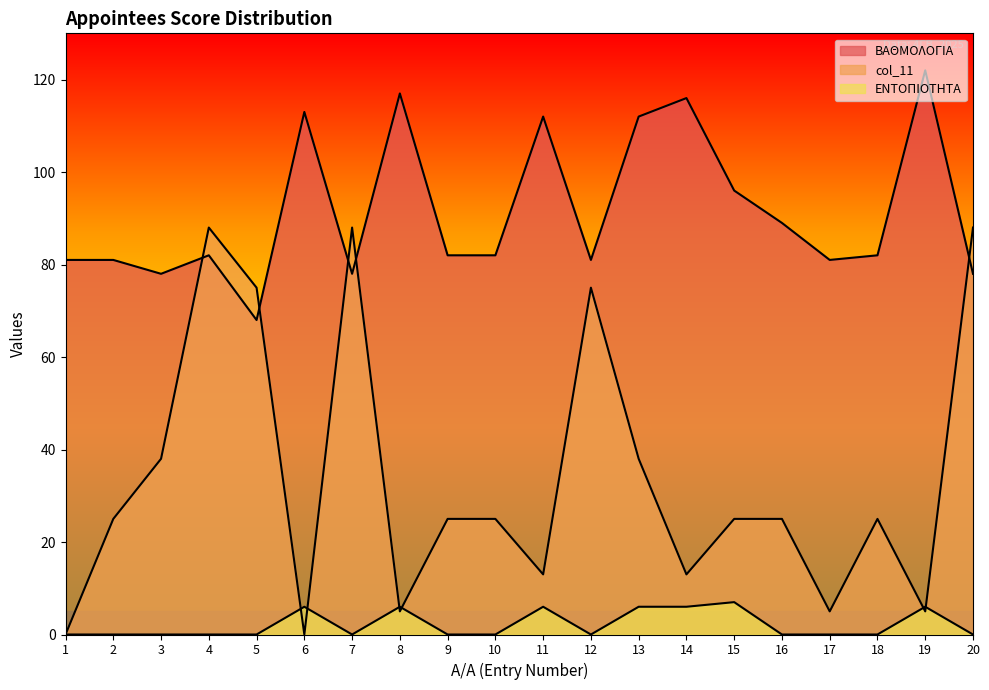

Where is the first local minimum for ΒΑΘΜΟΛΟΓΙΑ?

3